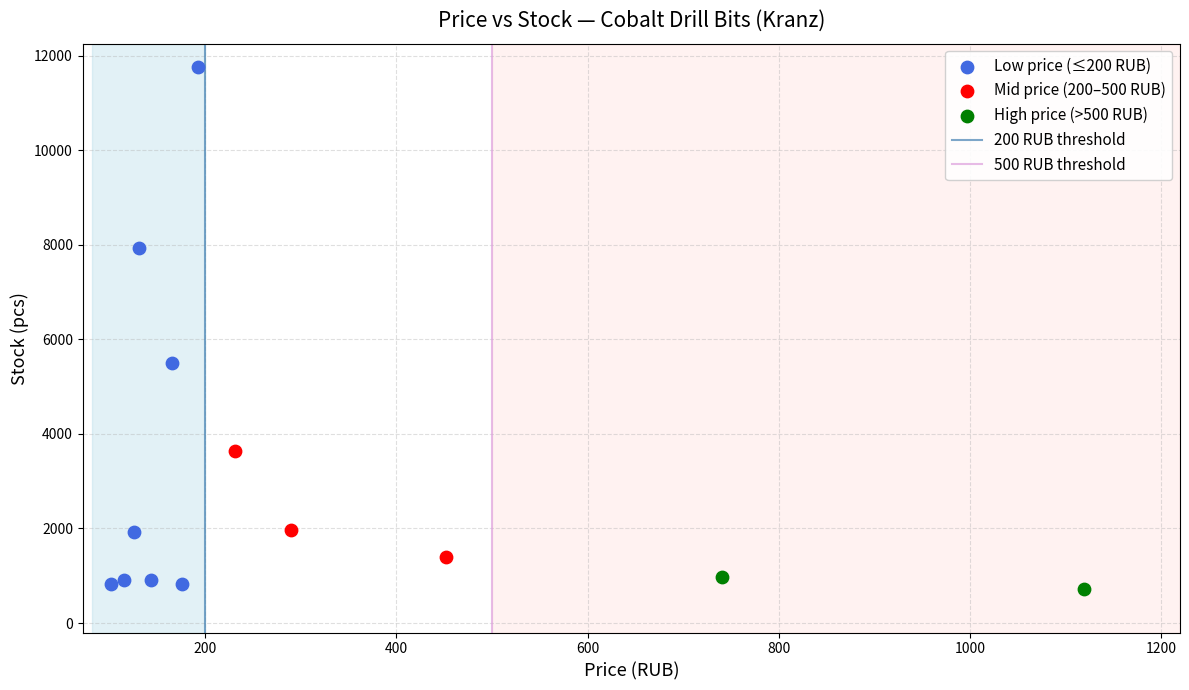

Which series contains the highest Y value?

Low price (≤200 RUB)